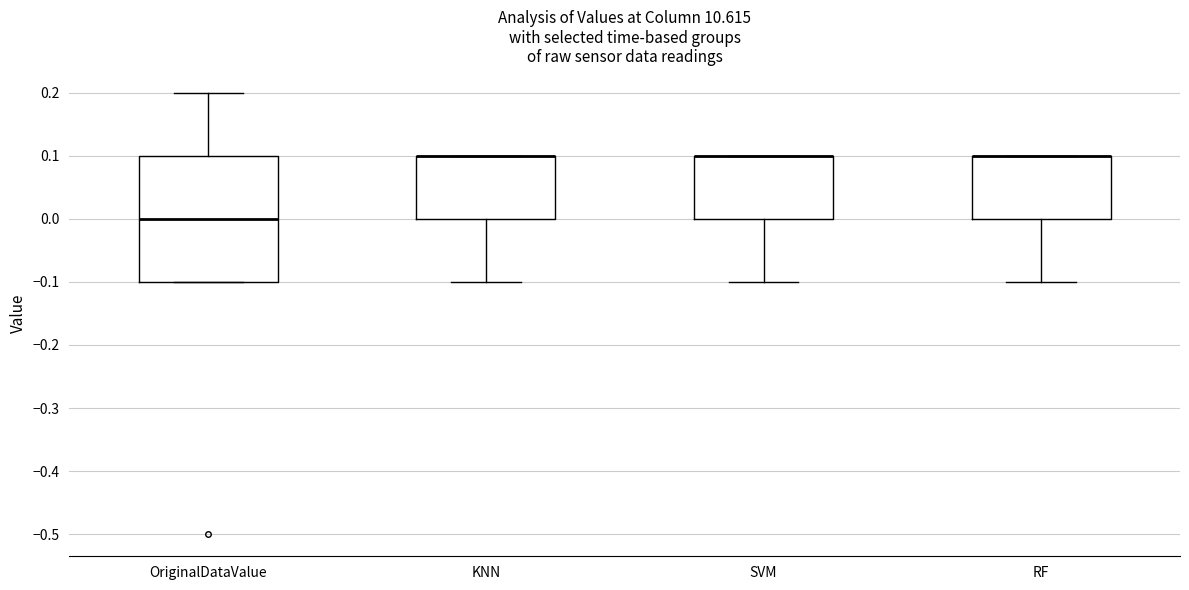

Comparing the boxes themselves (not the whiskers), which one is the tallest?

OriginalDataValue